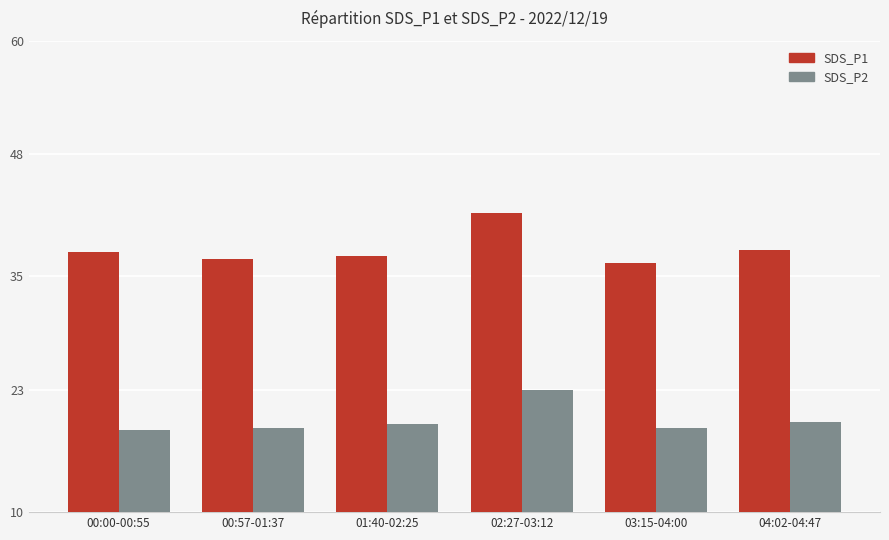

At 02:27-03:12, list the series in order from smallest to largest.

SDS_P2, SDS_P1